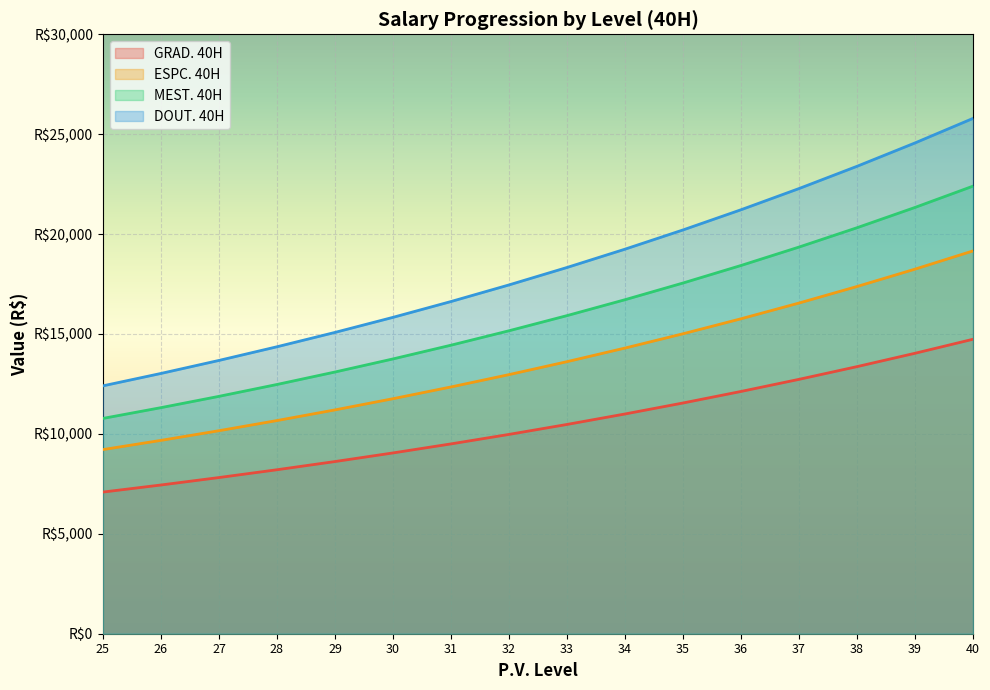

True or false: ESPC. 40H has more than 0 interior local peaks.

False